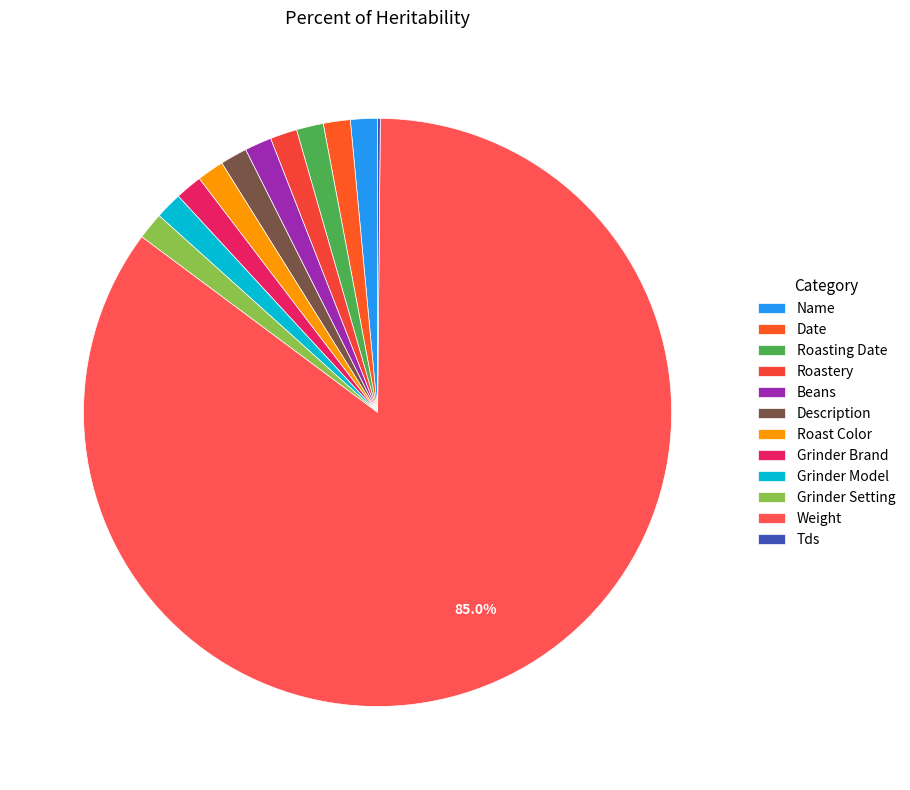

Is it true that Roast Color is 1% of the pie?

True